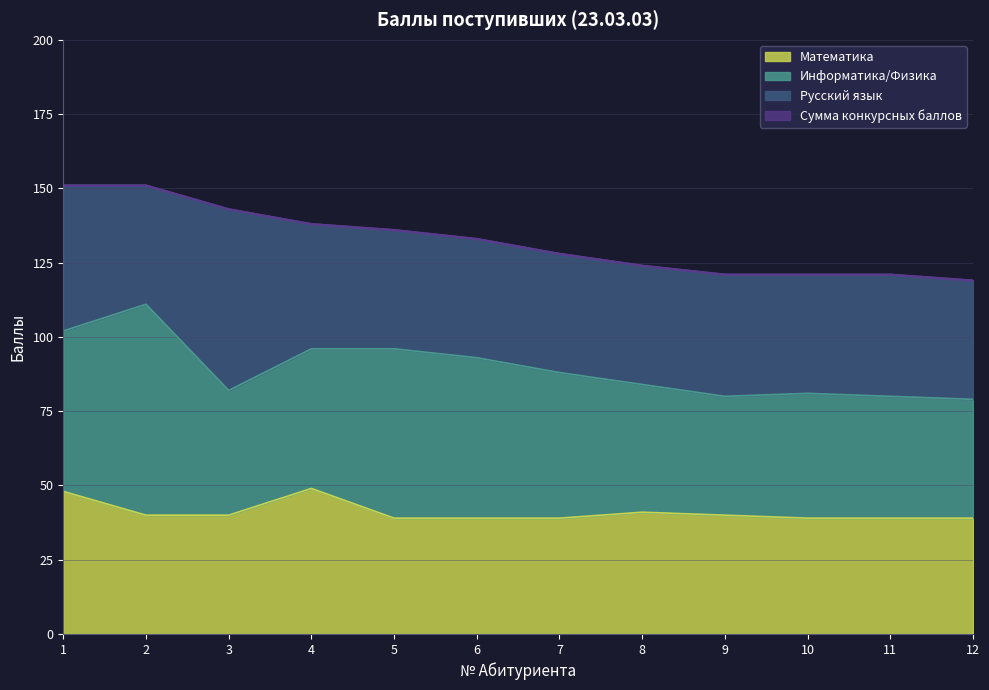

True or false: Сумма конкурсных баллов and Математика intersect in this chart.

False